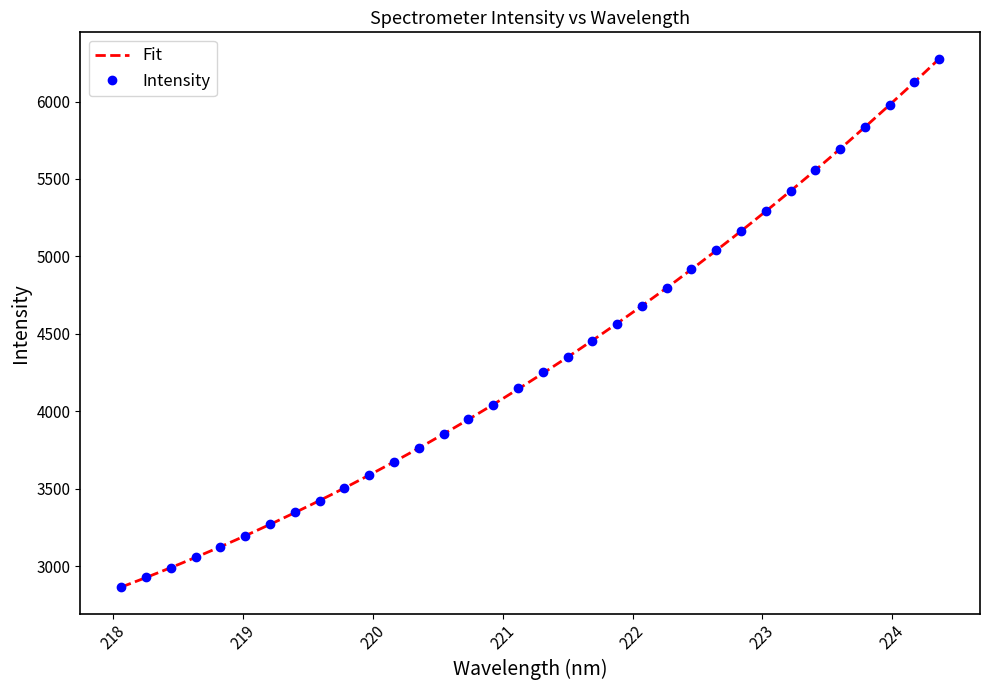

What is the value of the Intensity point at the 22nd from the left?

4679.8